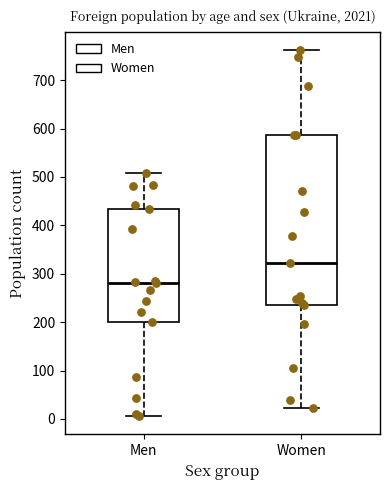

Which box has the highest median line?

Women